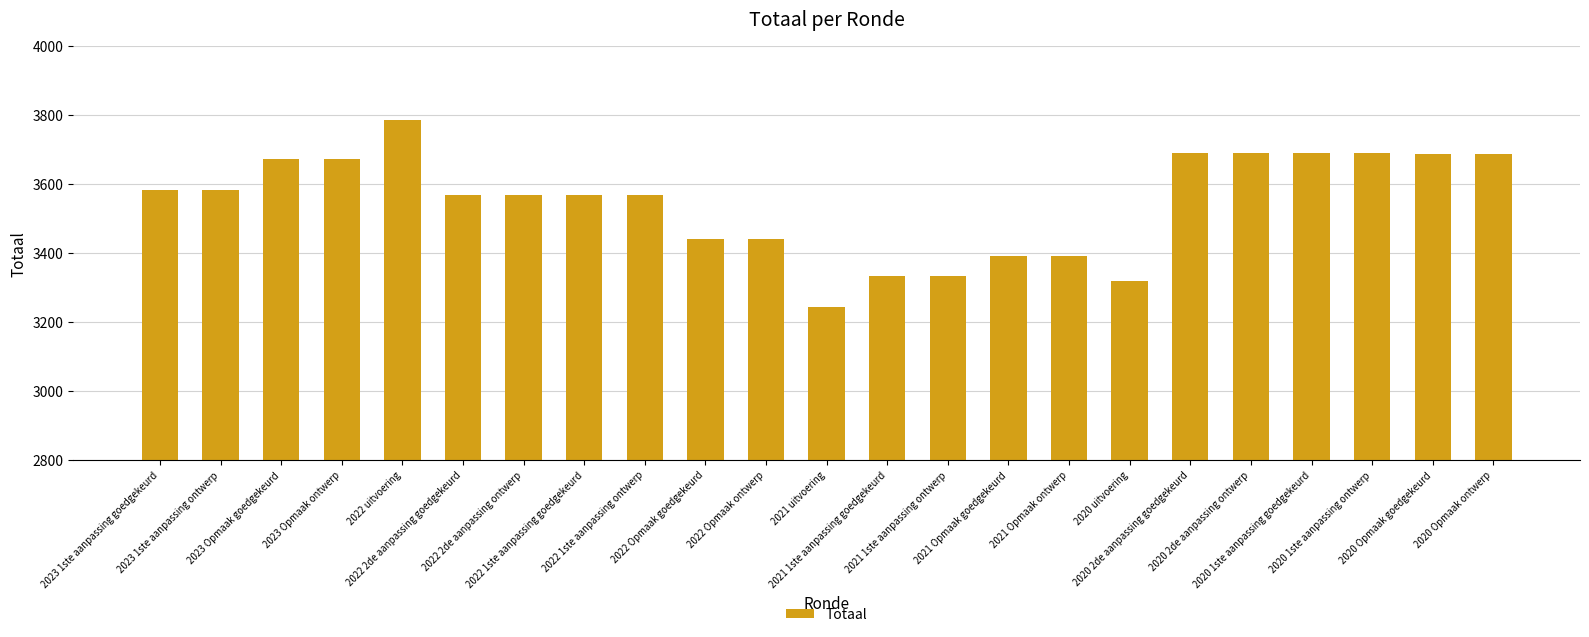

What is the smallest value displayed?

3244